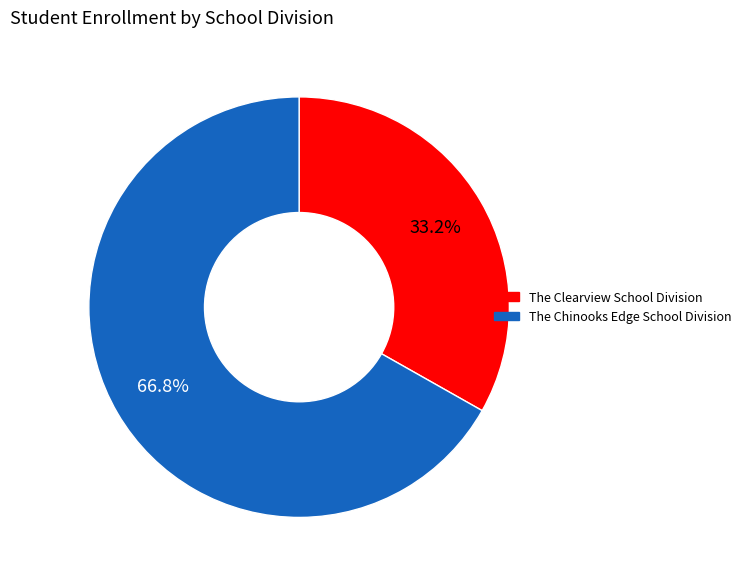

Does any single category account for the majority?

Yes